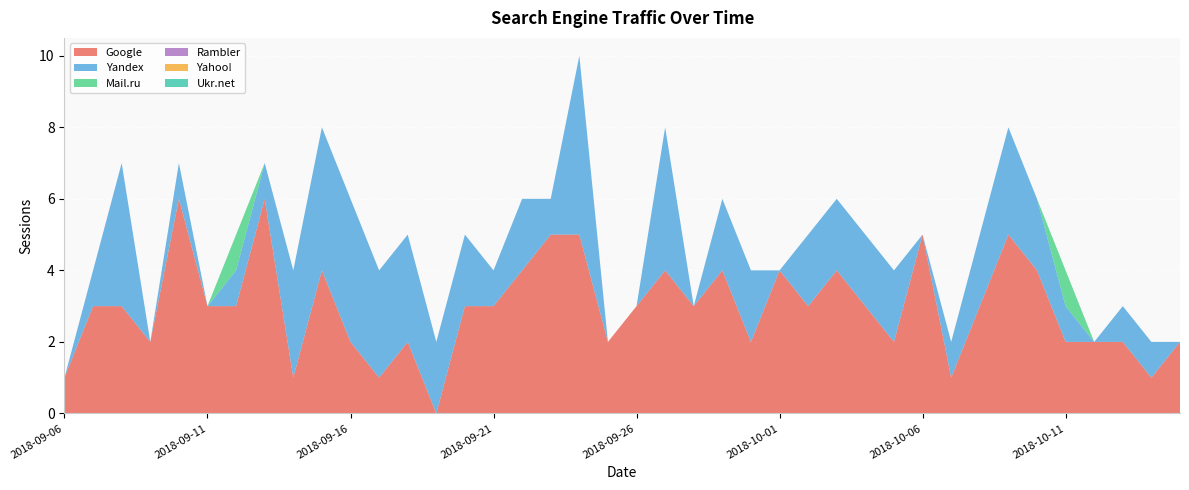

Reading left to right, list all the values displayed in this chart.

Google: 1	3	3	2	6	3	3	6	1	4	2	1	2	0	3	3	4	5	5	2	3	4	3	4	2	4	3	4	3	2	5	1	3	5	4	2	2	2	1	2
Yandex: 0	1	4	0	1	0	1	1	3	4	4	3	3	2	2	1	2	1	5	0	0	4	0	2	2	0	2	2	2	2	0	1	2	3	2	1	0	1	1	0
Mail.ru: 0	0	0	0	0	0	1	0	0	0	0	0	0	0	0	0	0	0	0	0	0	0	0	0	0	0	0	0	0	0	0	0	0	0	0	1	0	0	0	0
Rambler: 0	0	0	0	0	0	0	0	0	0	0	0	0	0	0	0	0	0	0	0	0	0	0	0	0	0	0	0	0	0	0	0	0	0	0	0	0	0	0	0
Yahoo!: 0	0	0	0	0	0	0	0	0	0	0	0	0	0	0	0	0	0	0	0	0	0	0	0	0	0	0	0	0	0	0	0	0	0	0	0	0	0	0	0
Ukr.net: 0	0	0	0	0	0	0	0	0	0	0	0	0	0	0	0	0	0	0	0	0	0	0	0	0	0	0	0	0	0	0	0	0	0	0	0	0	0	0	0